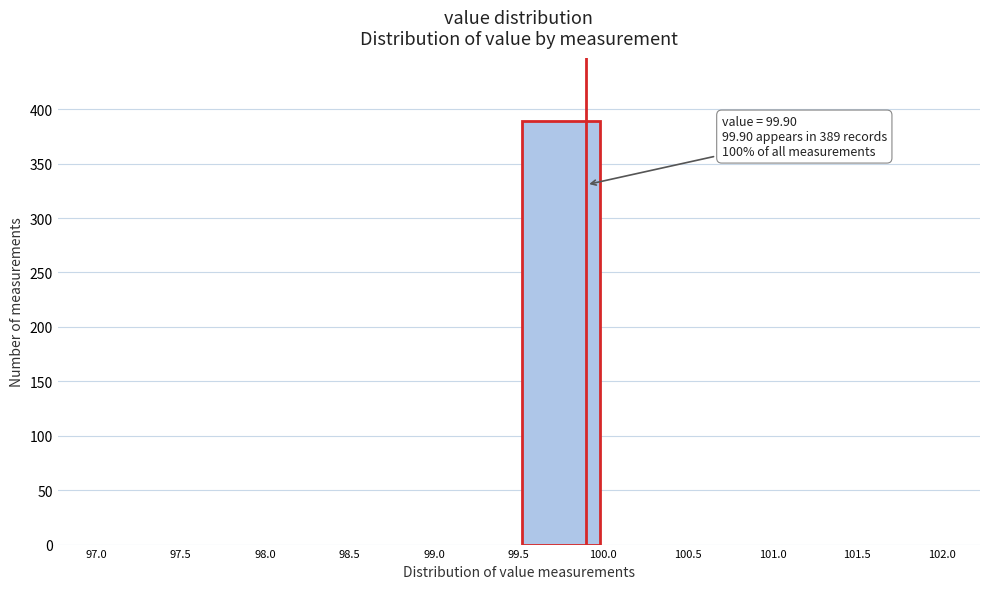

Over which range of the x-axis is the bar tallest?

99.5 to 100.0